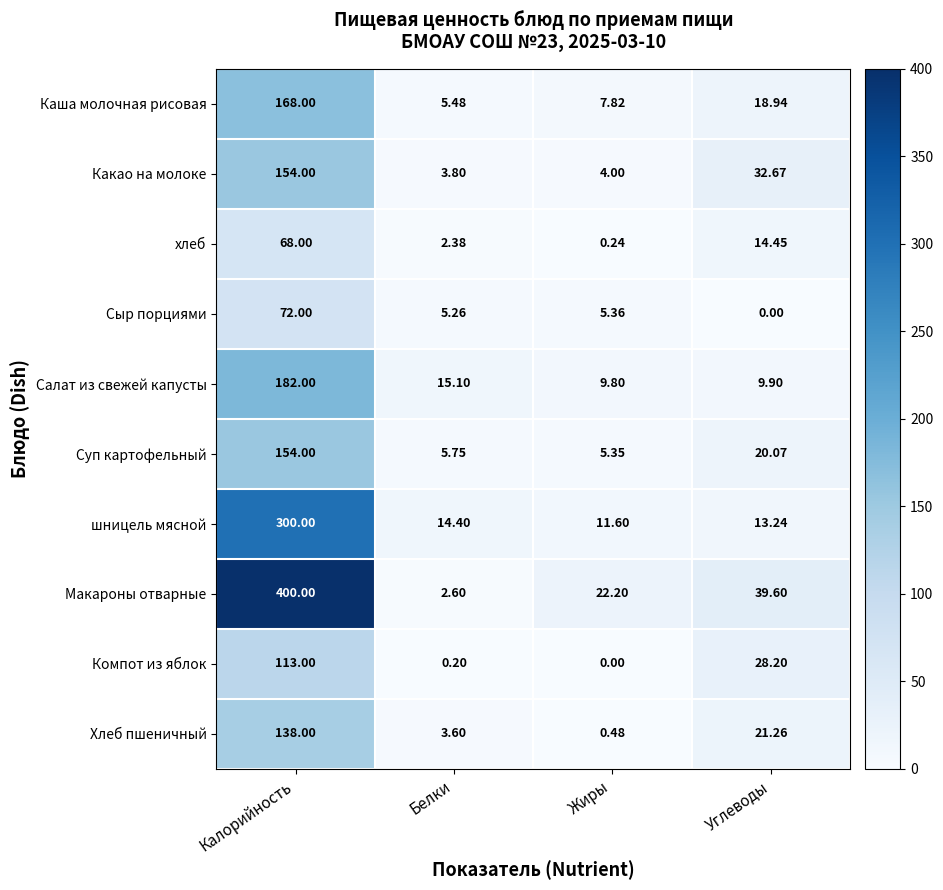

Between Калорийность and Белки, which series saw the biggest shift?

Макароны отварные